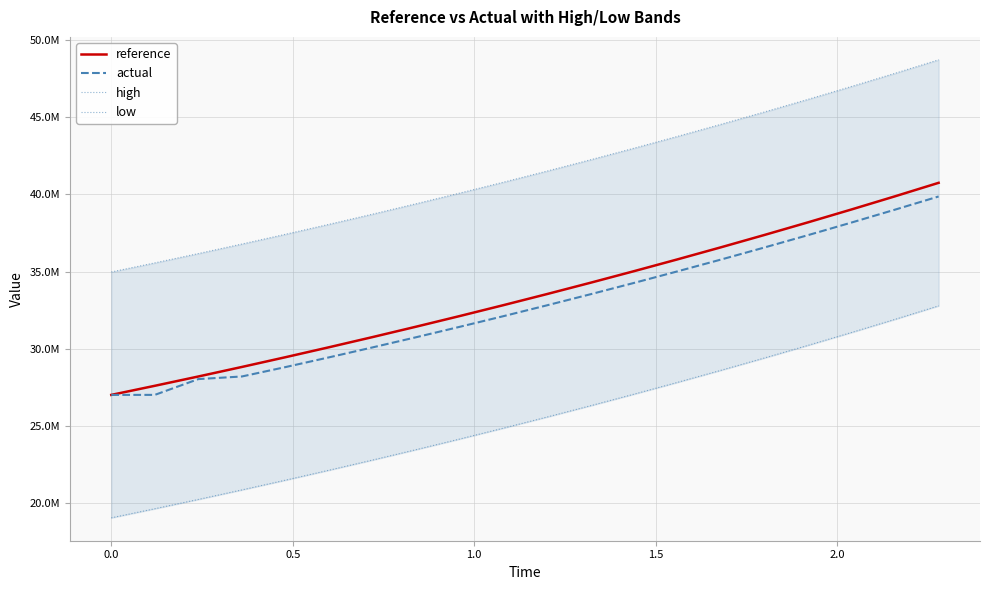

True or false: low has more than 2 points higher than both neighbors.

False